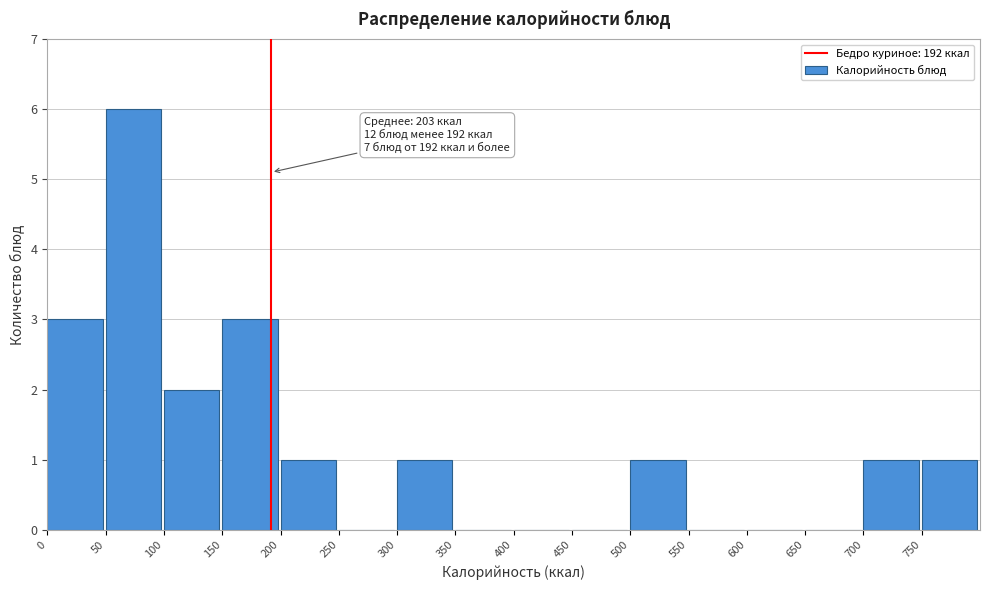

Which range on the x-axis has the tallest bar?

50 to 100